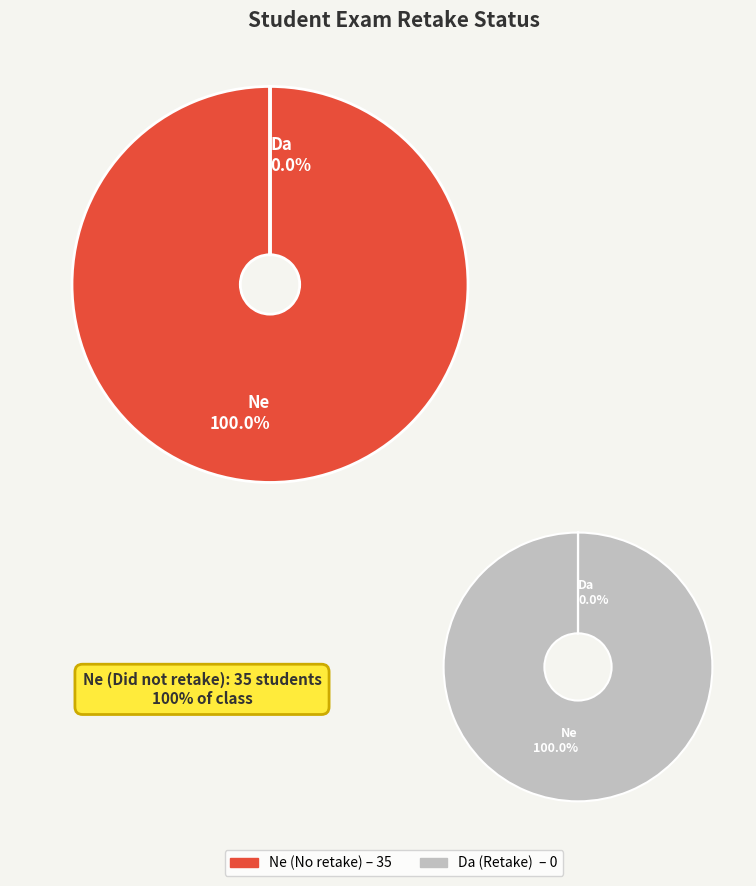

To the nearest percent, what portion does Ne represent?

100%